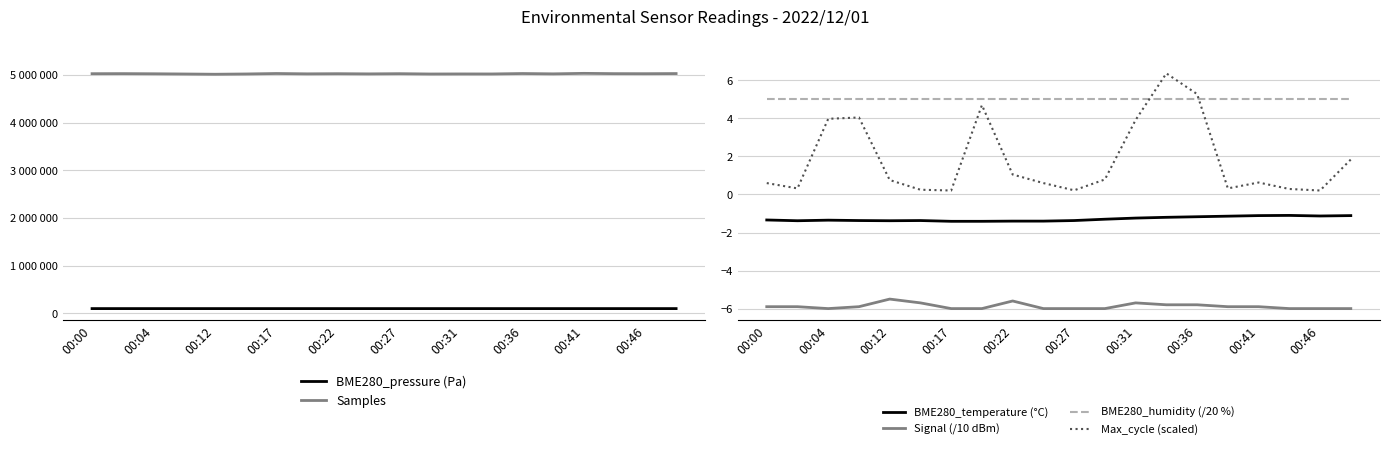

What is the maximum value for BME280_humidity (/20 %)?

5.0